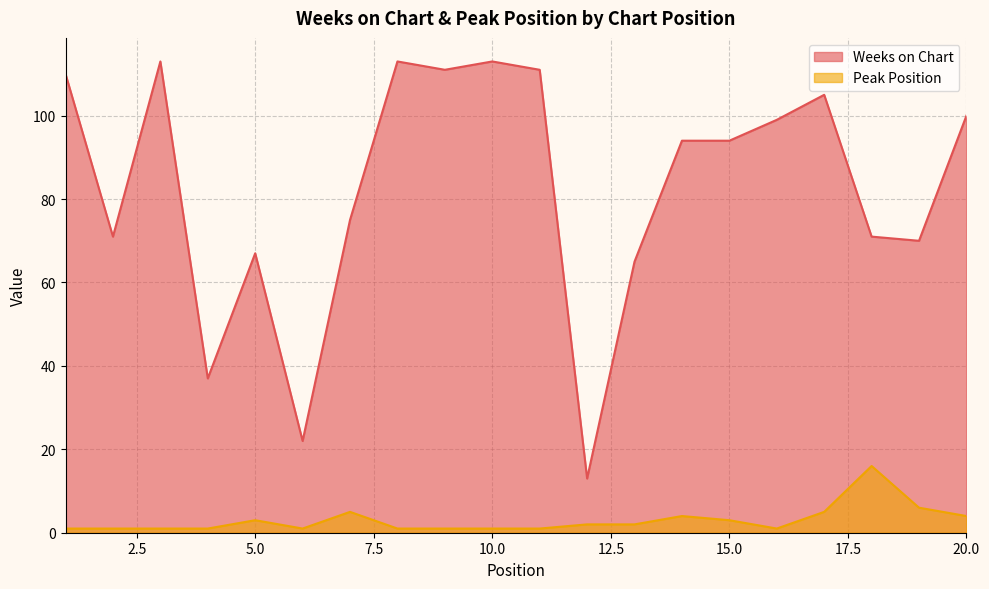

What is the value of the Weeks on Chart point at the 16th from the left?

99